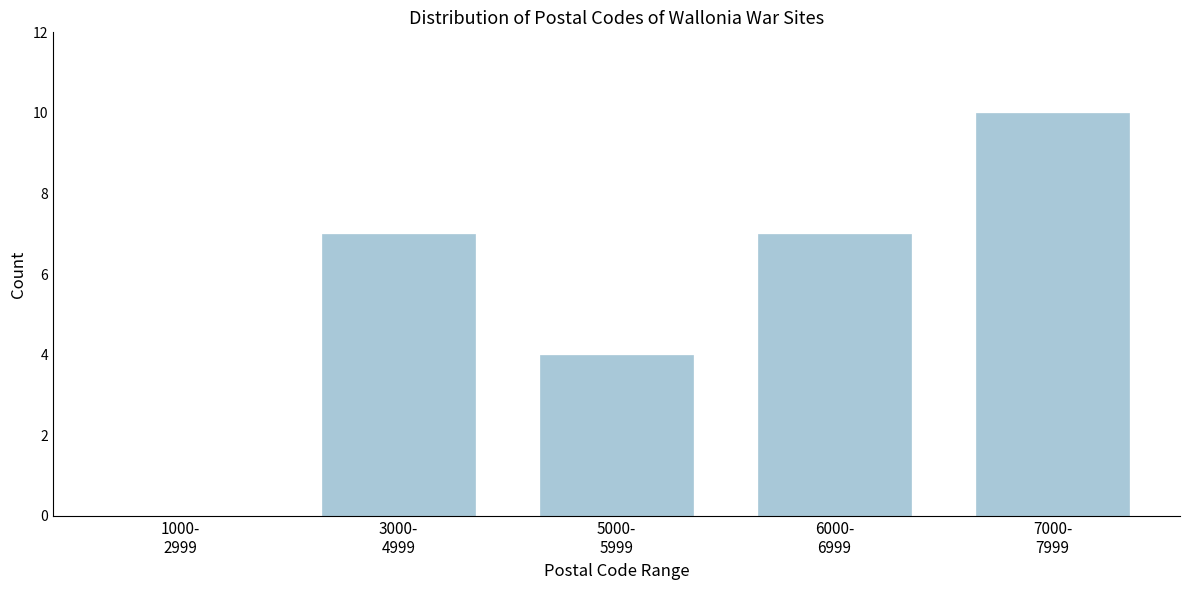

What is the greatest value displayed?

10